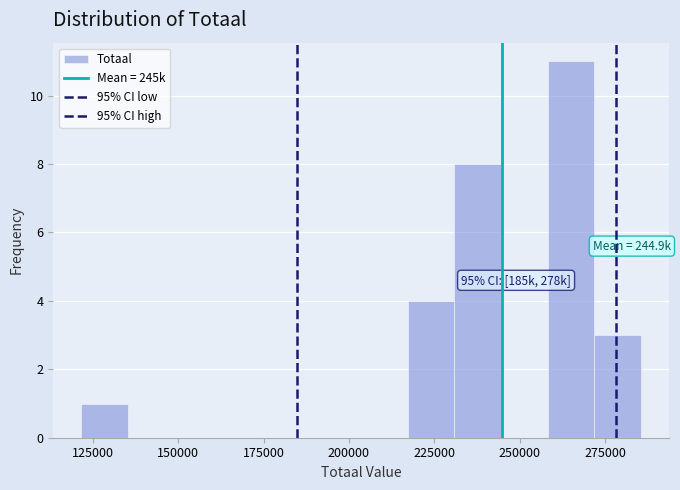

Around what value on the x-axis is the tallest bar? Give the approximate position of its centre, as read against the axis.

265000